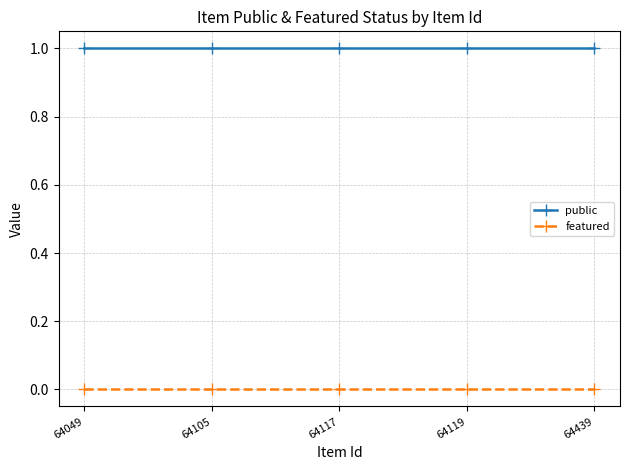

What is the difference between the highest and lowest values at 64117?

1